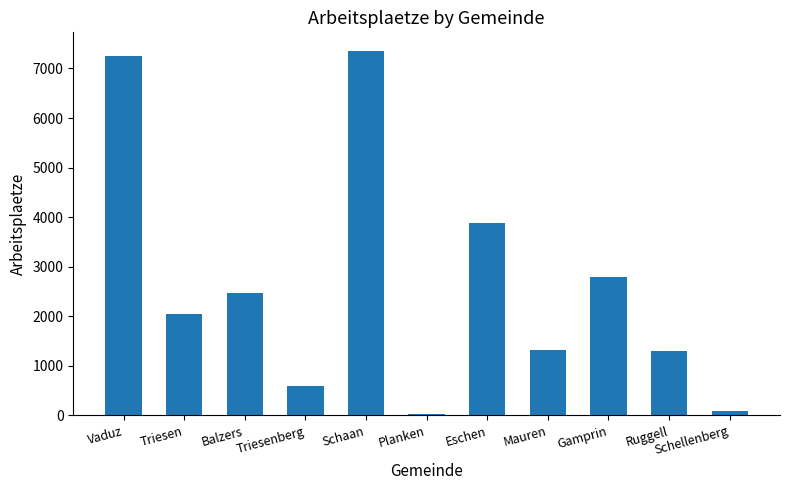

What is the average value?

2649